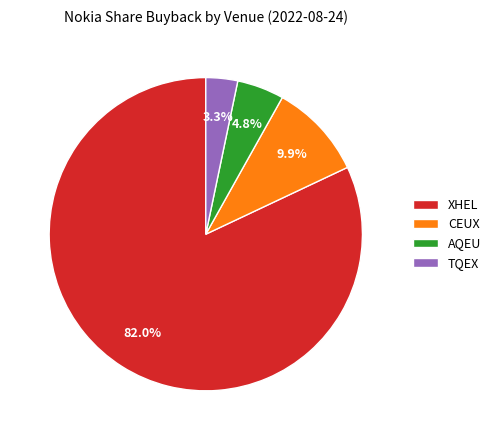

What percentage is the XHEL slice, to the nearest percent?

82%